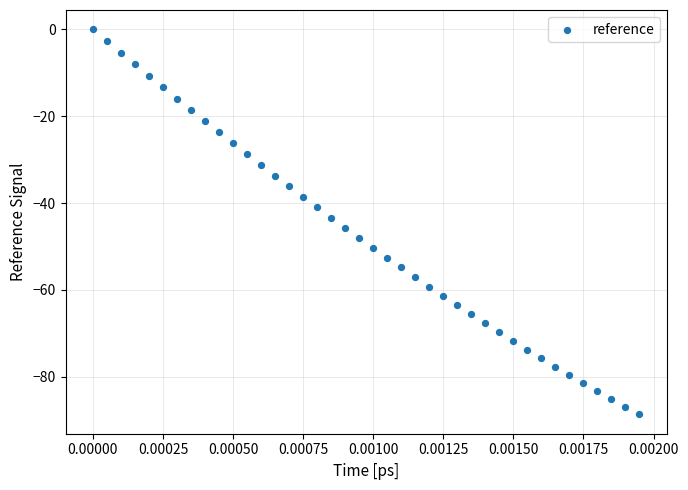

What is the range of Y values (max minus min)?

88.7